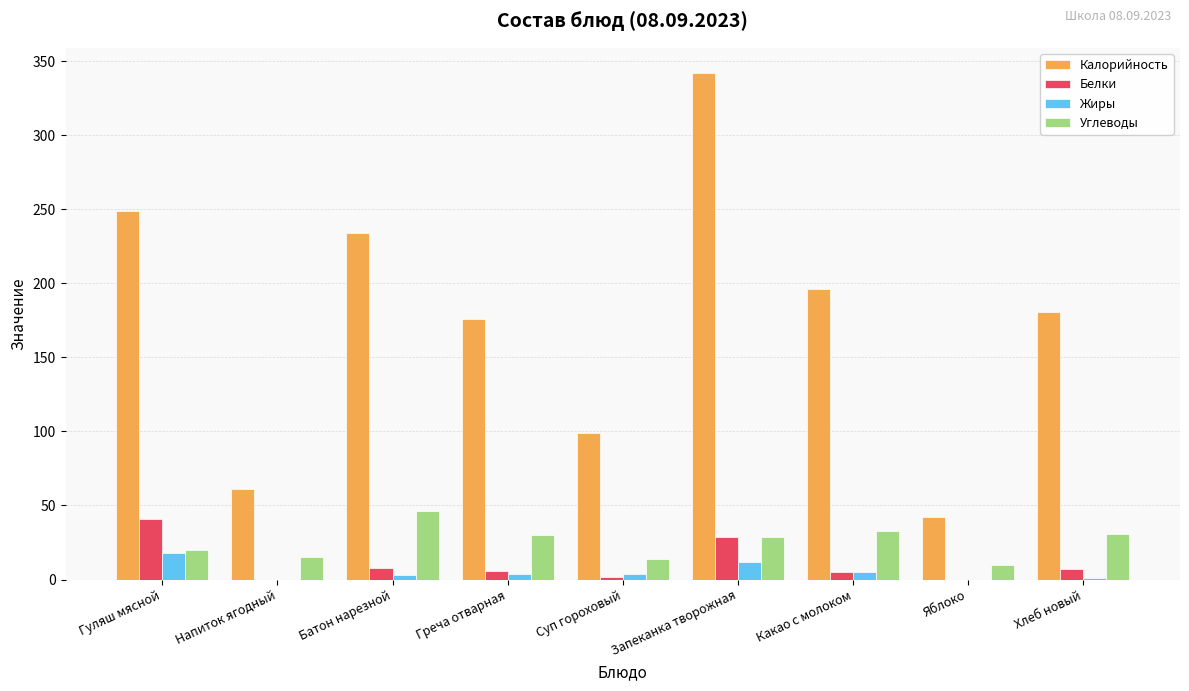

Does the chart contain stacked bars?

No